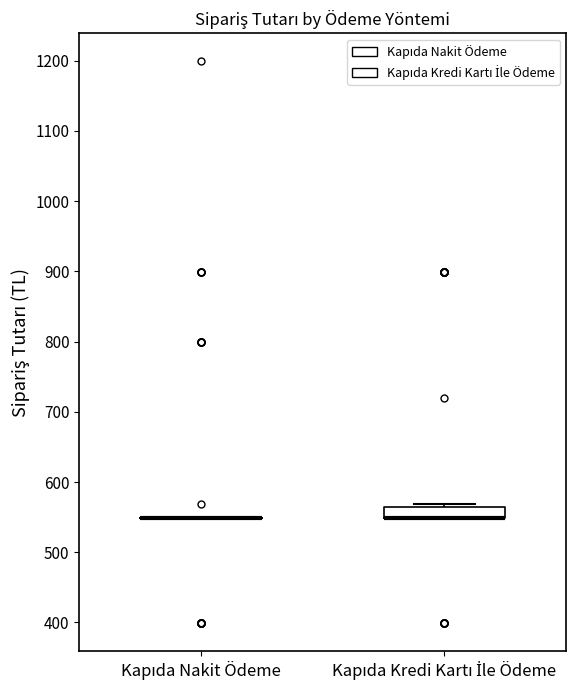

Which box is the tallest, from its lower edge to its upper edge?

Kapıda Kredi Kartı İle Ödeme